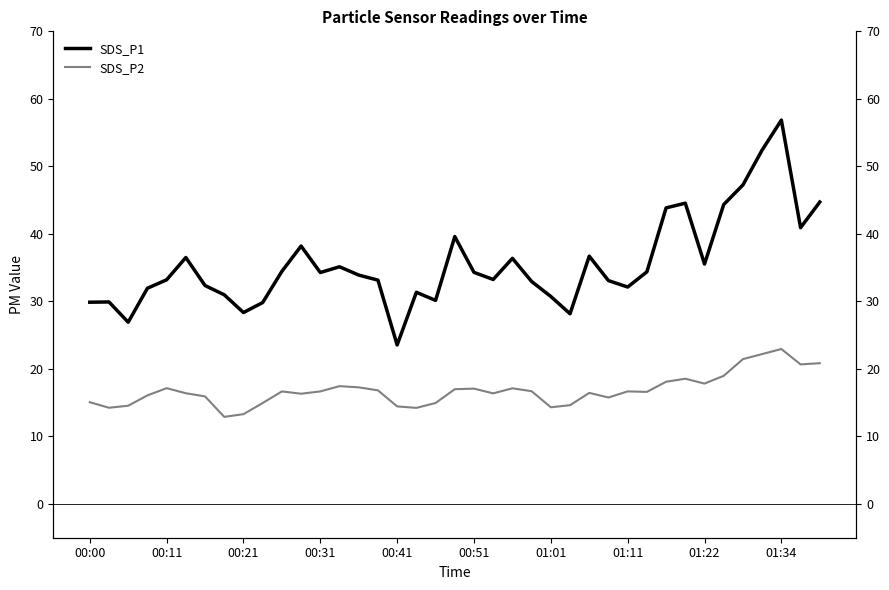

True or false: SDS_P2 and SDS_P1 cross at least once.

False